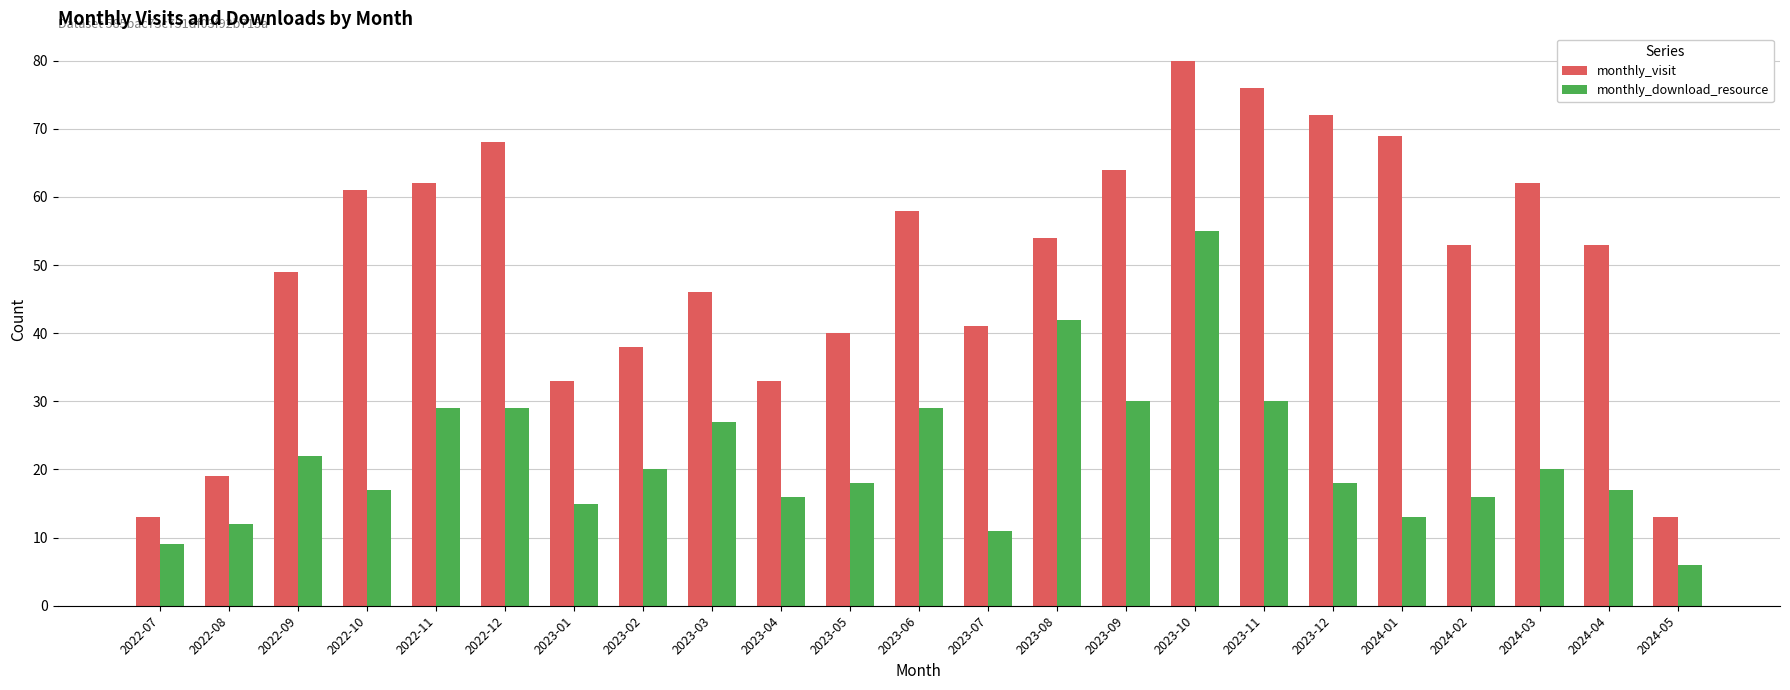

Between 2023-04 and 2024-02, which series saw the biggest shift?

monthly_visit